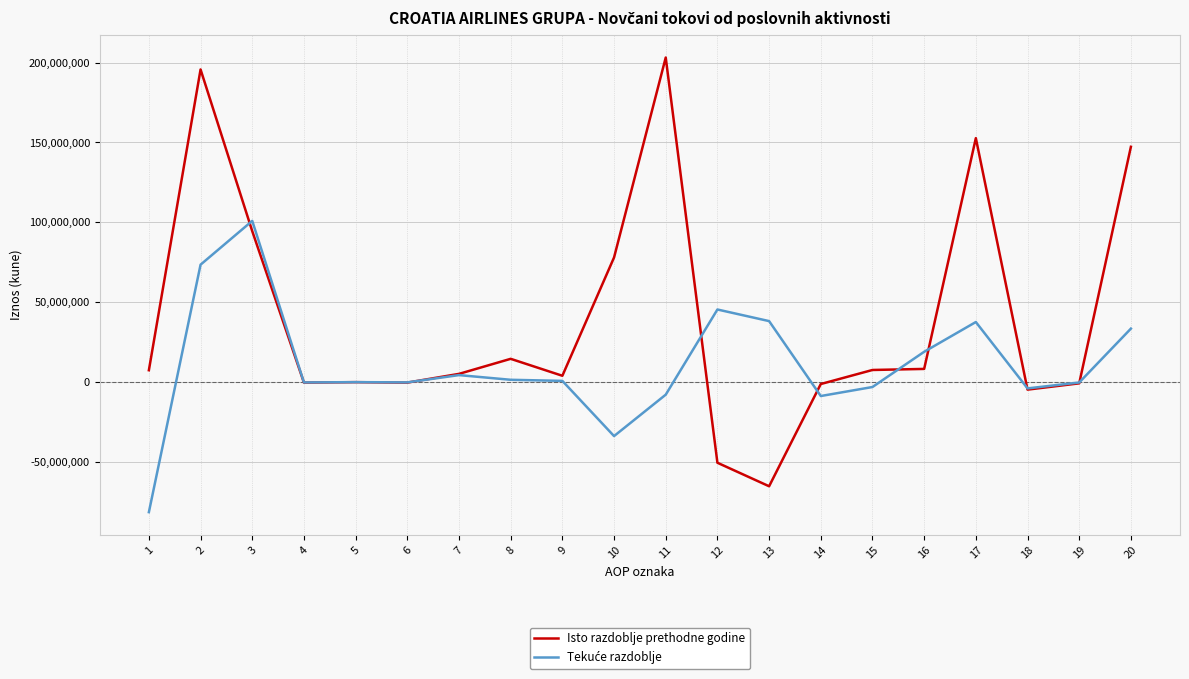

Which series has the widest spread of values?

Isto razdoblje prethodne godine